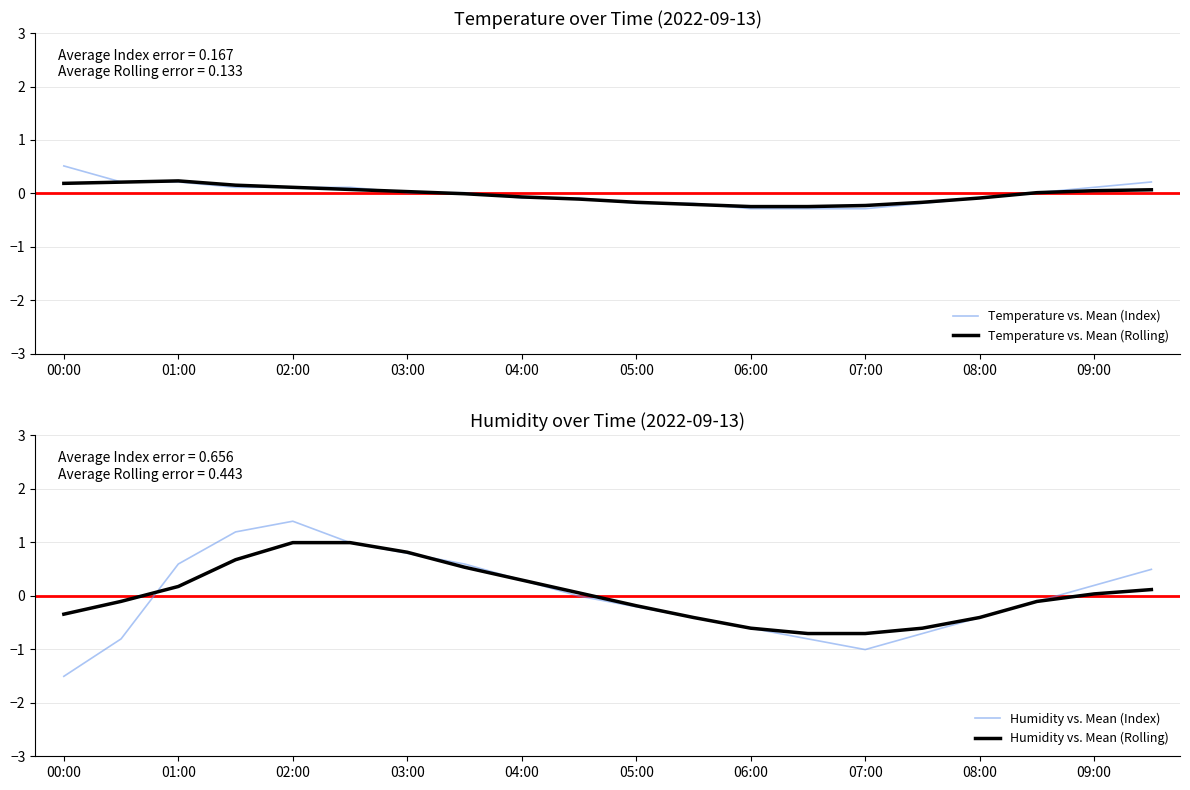

Is it true that Temperature vs. Mean (Rolling) equals 0.1 at 02:00?

True